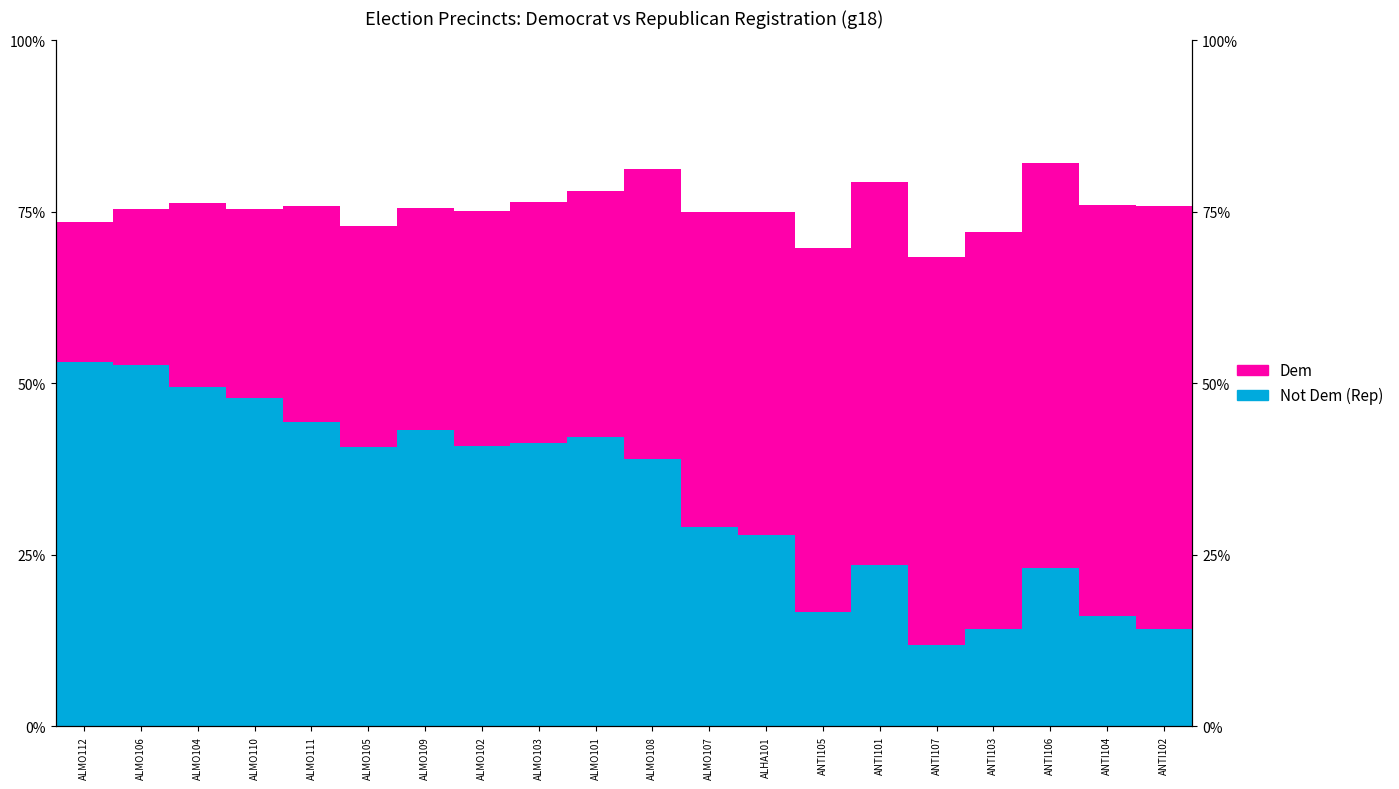

At ALMO107, list the series in order from largest to smallest.

Dem, Not Dem (Rep)